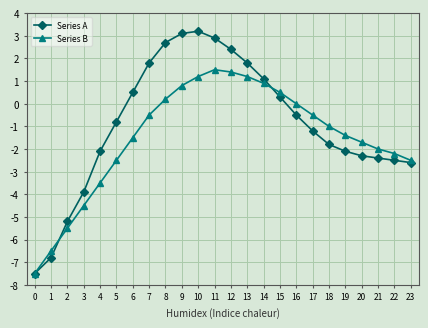

What is the sum of the Series A values at 5 and 17?

-2.0